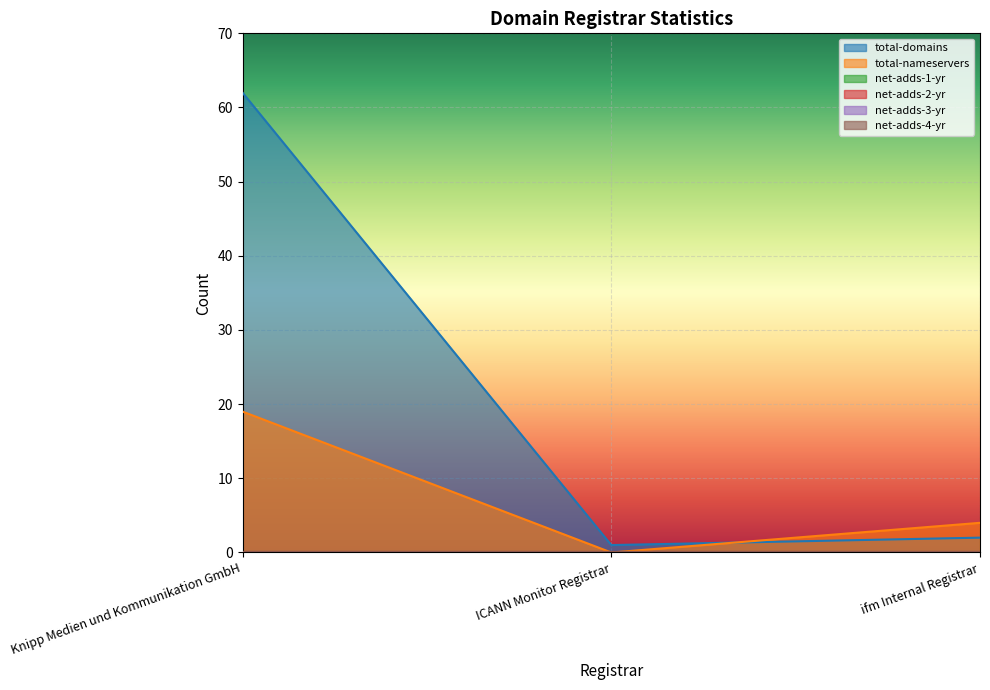

Reading left to right, what are all the values shown in this chart?

total-domains: 62	1	2
total-nameservers: 19	0	4
net-adds-1-yr: 0	0	0
net-adds-2-yr: 0	0	0
net-adds-3-yr: 0	0	0
net-adds-4-yr: 0	0	0